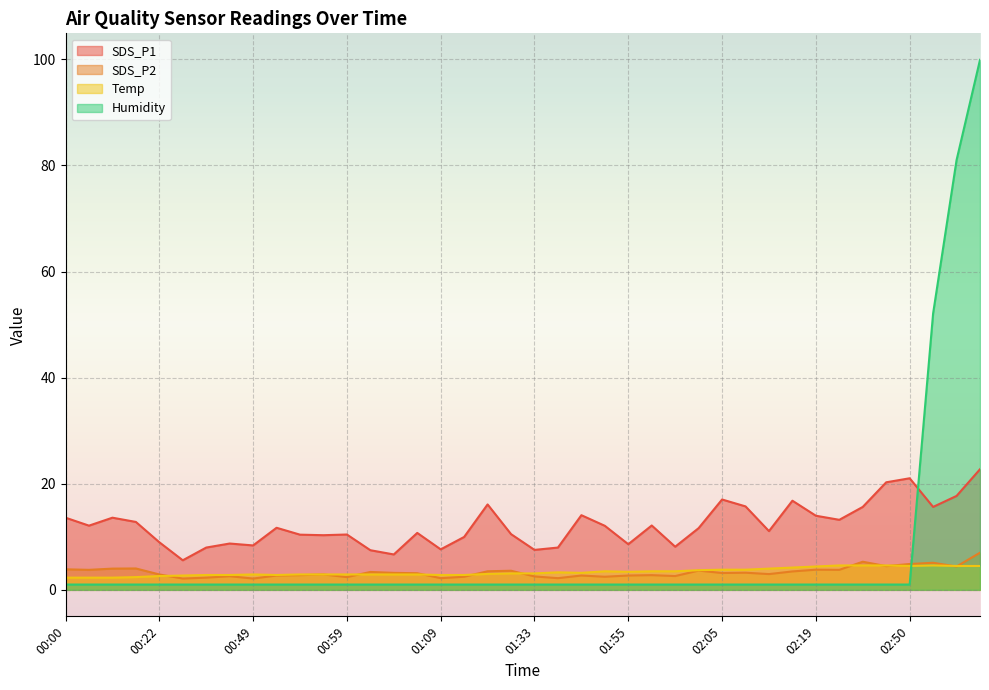

Reading left to right, list all the values displayed in this chart.

SDS_P1: 13.6	12.1	13.6	12.8	9.0	5.6	8.0	8.7	8.4	11.7	10.4	10.3	10.4	7.5	6.7	10.7	7.6	10.0	16.1	10.5	7.5	8.0	14.1	12.1	8.6	12.1	8.1	11.6	17.0	15.7	11.1	16.8	14.0	13.2	15.6	20.3	21.0	15.6	17.7	22.7
SDS_P2: 3.9	3.8	4.0	4.0	2.9	2.1	2.3	2.6	2.1	2.7	2.8	2.9	2.4	3.4	3.2	3.1	2.2	2.5	3.5	3.6	2.5	2.2	2.7	2.5	2.7	2.8	2.6	3.6	3.2	3.2	3.0	3.5	3.8	3.8	5.3	4.5	4.9	5.1	4.4	7.0
Temp: 2.3	2.3	2.3	2.4	2.6	2.7	2.8	2.8	2.9	2.8	2.9	2.9	2.9	2.9	2.9	2.9	2.8	2.8	3.0	3.1	3.1	3.3	3.2	3.5	3.4	3.5	3.5	3.7	3.8	3.8	4.0	4.2	4.4	4.6	4.6	4.6	4.5	4.6	4.5	4.5
Humidity: 1.0	1.0	1.0	1.0	1.0	1.0	1.0	1.0	1.0	1.0	1.0	1.0	1.0	1.0	1.0	1.0	1.0	1.0	1.0	1.0	1.0	1.0	1.0	1.0	1.0	1.0	1.0	1.0	1.0	1.0	1.0	1.0	1.0	1.0	1.0	1.0	1.0	52.1	81.0	99.9